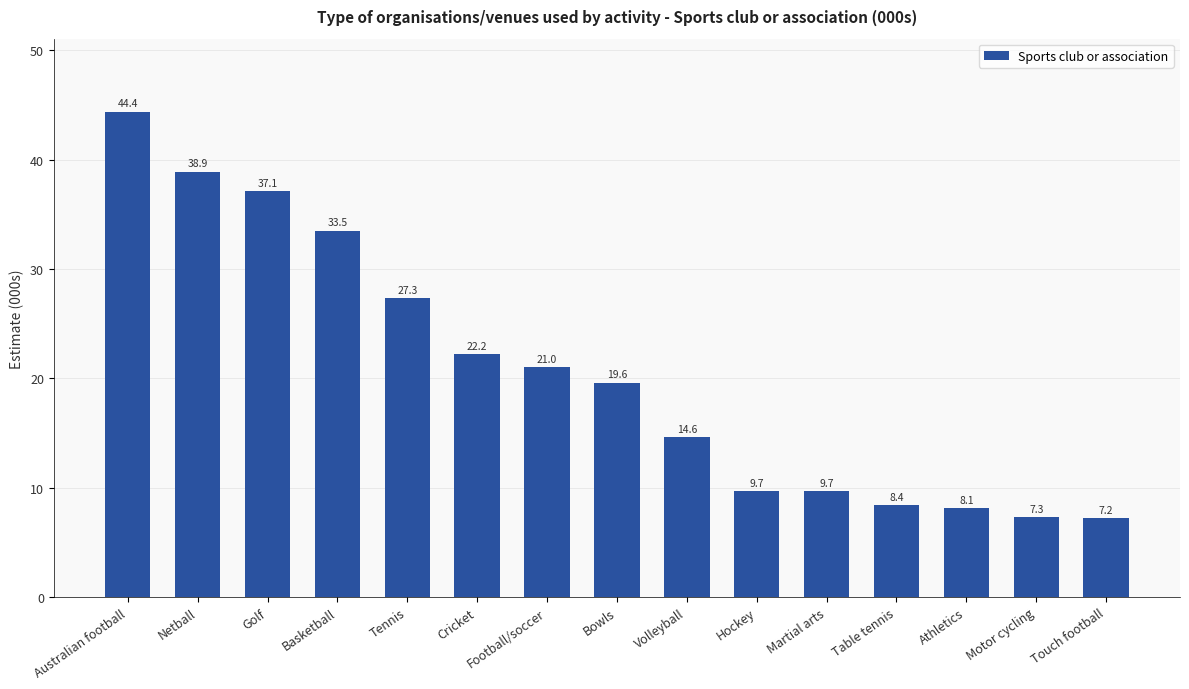

Reading left to right, extract all data points from this chart.

Australian football=44.4	Netball=38.9	Golf=37.1	Basketball=33.5	Tennis=27.3	Cricket=22.2	Football/soccer=21.0	Bowls=19.6	Volleyball=14.6	Hockey=9.7	Martial arts=9.7	Table tennis=8.4	Athletics=8.1	Motor cycling=7.3	Touch football=7.2